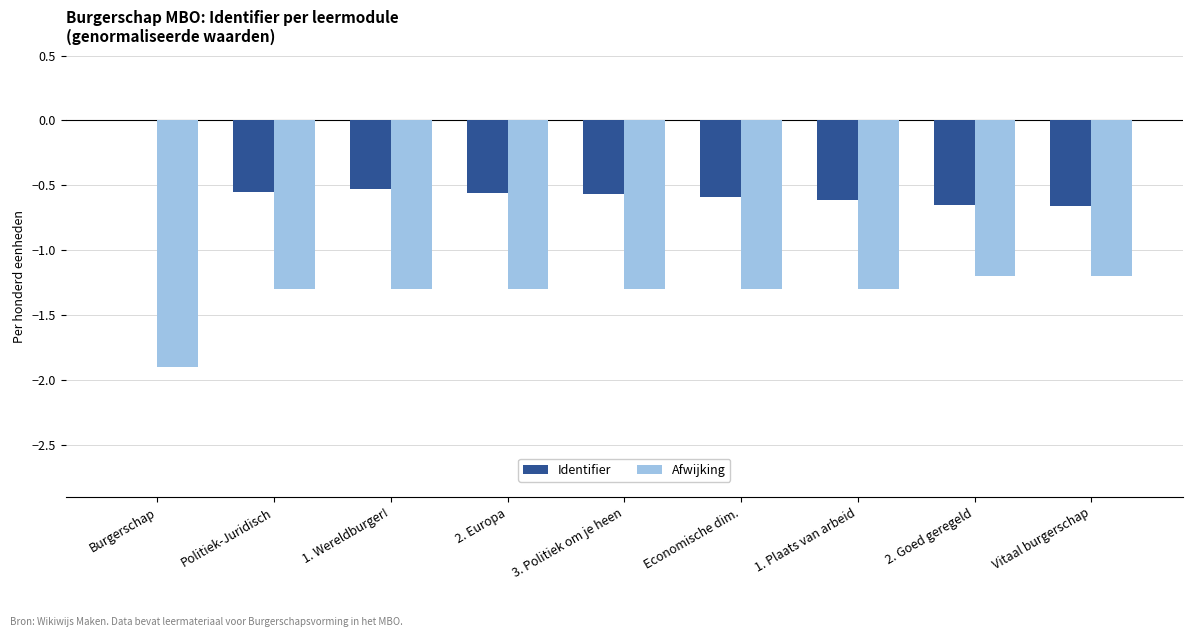

How many data points does each series have?

9